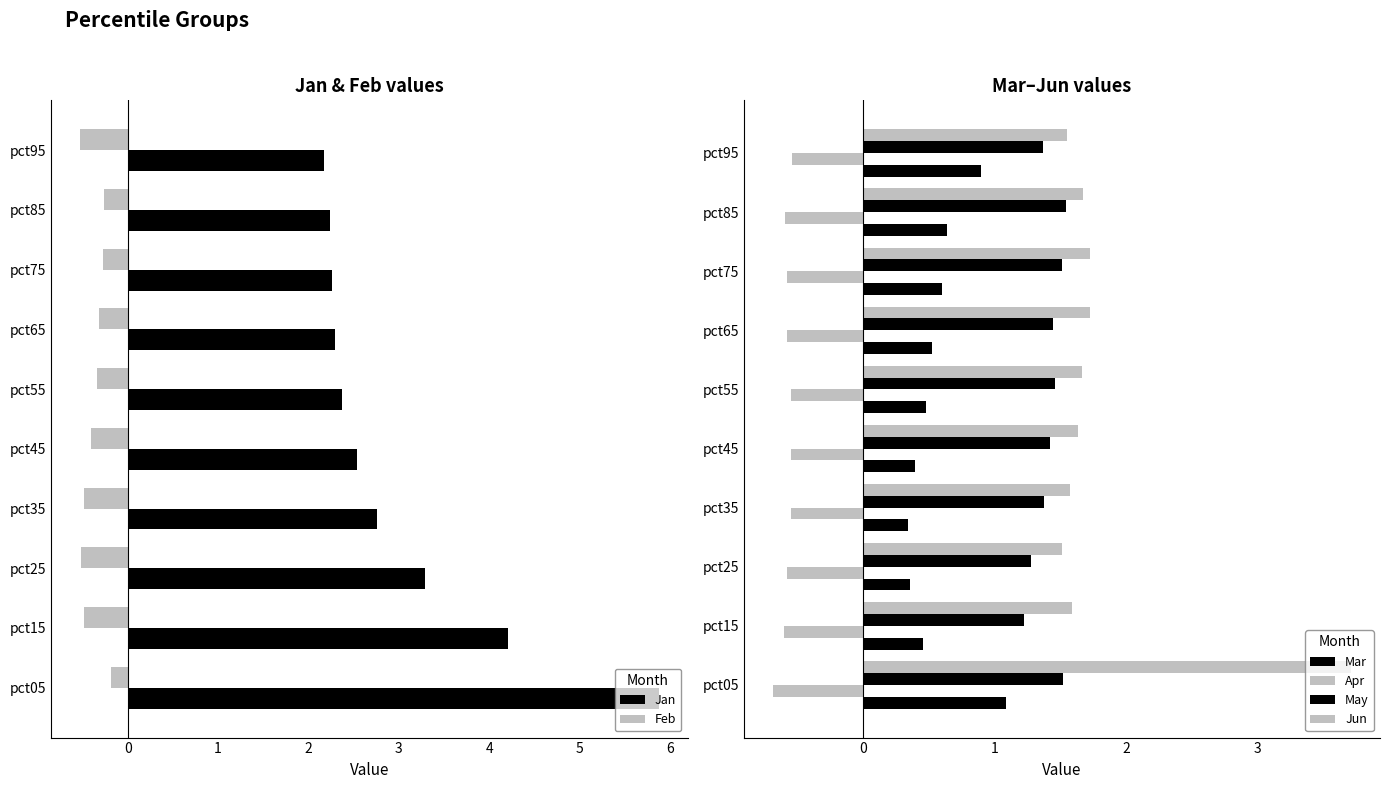

Is the value of Jan at pct55 greater than the value of Feb at pct15?

Yes